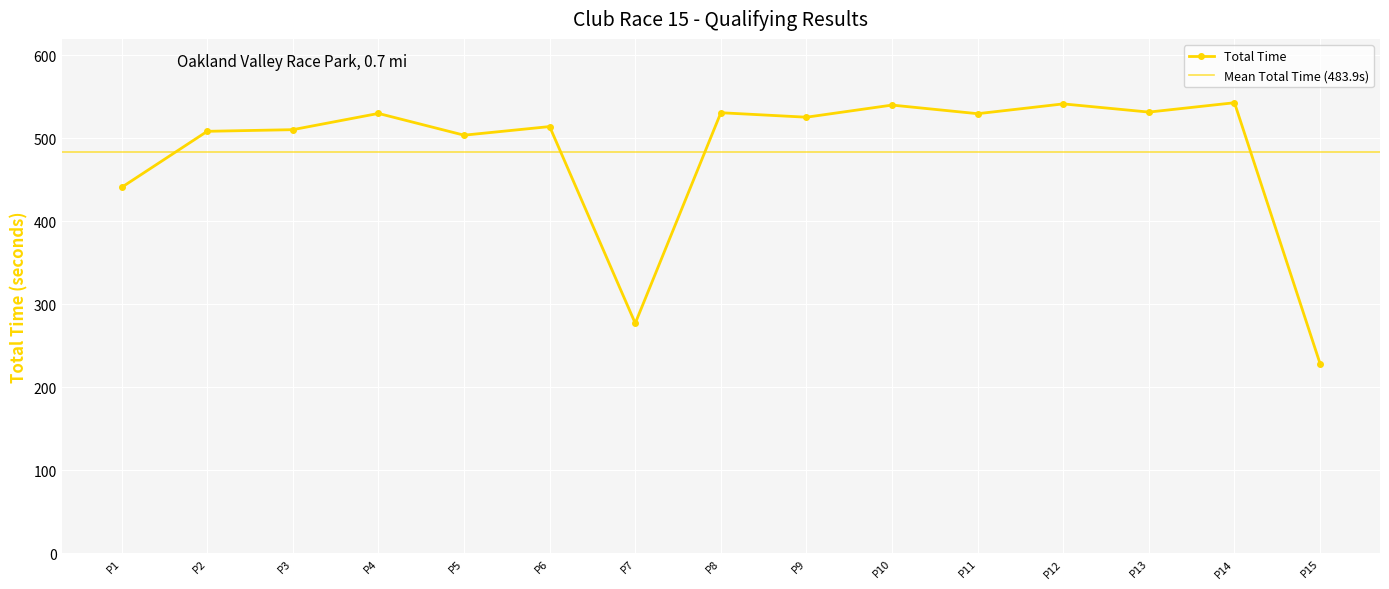

True or false: Total Time has more than 0 interior local peaks.

True